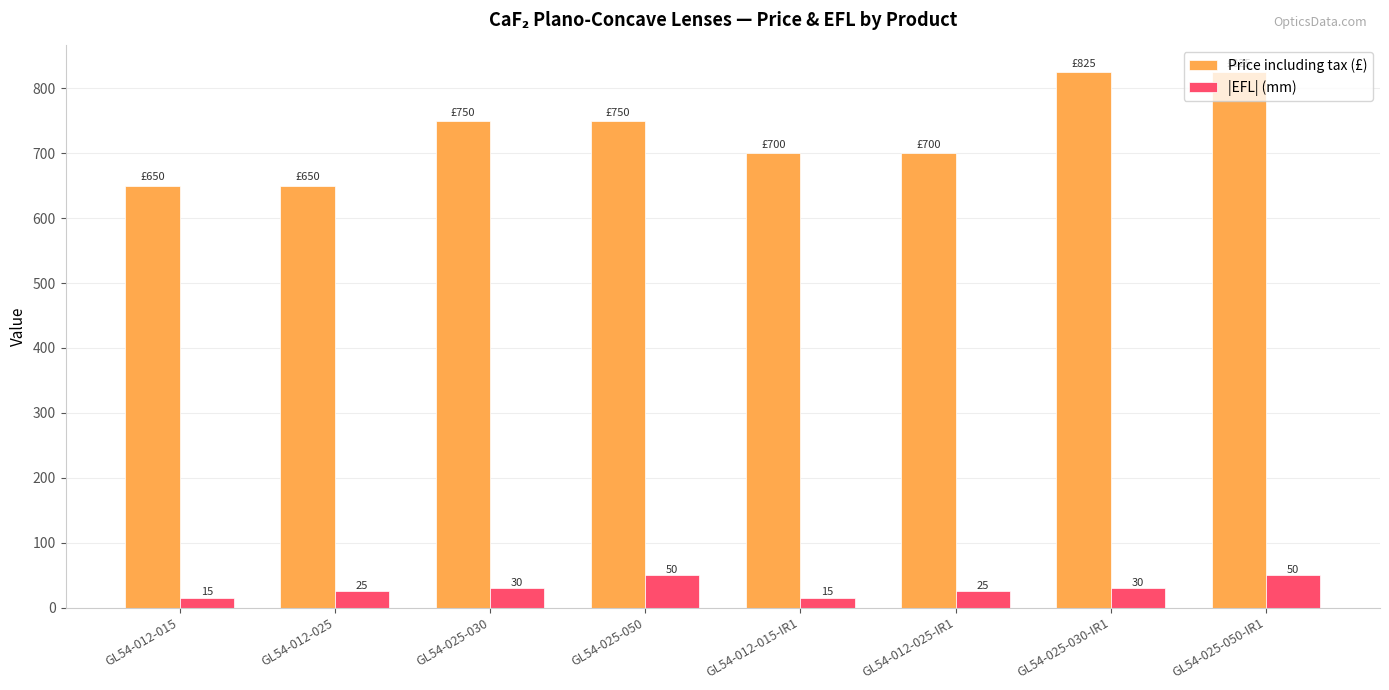

What is the sum of all |EFL| (mm) values?

240